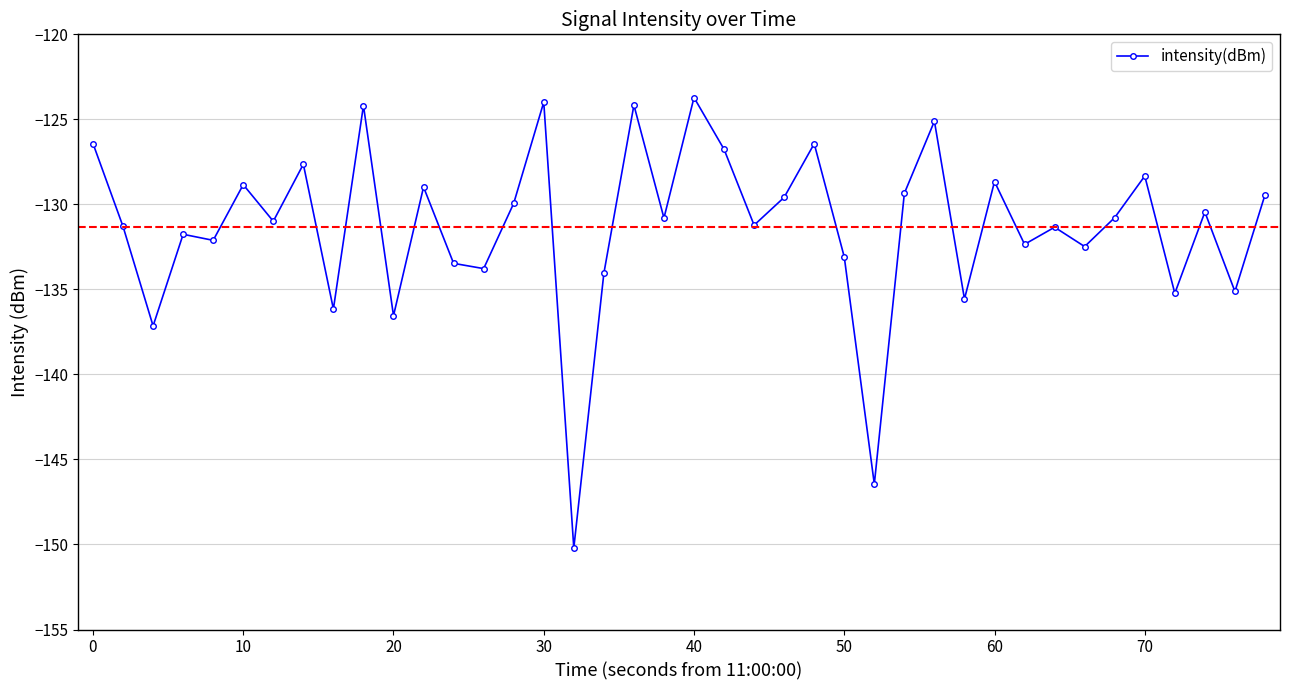

What is the difference between the maximum and second lowest values?

22.7